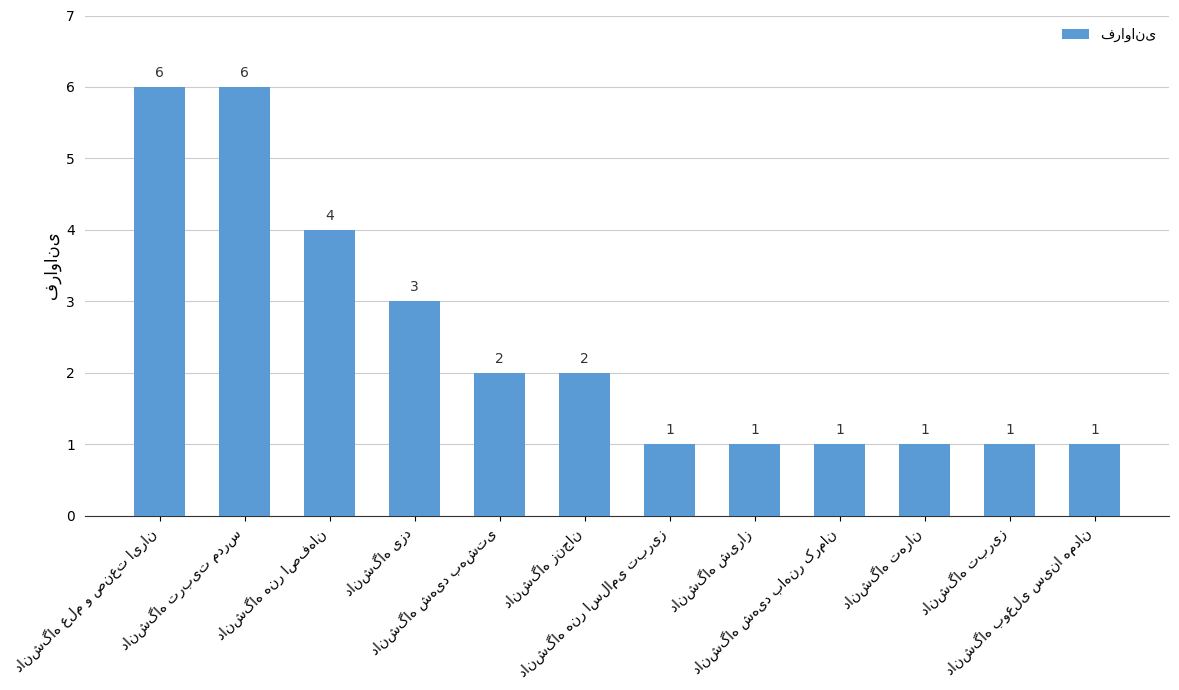

What is the sum of all values?

29